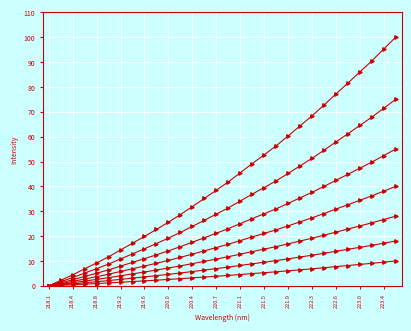

How many data points does each series have?

30